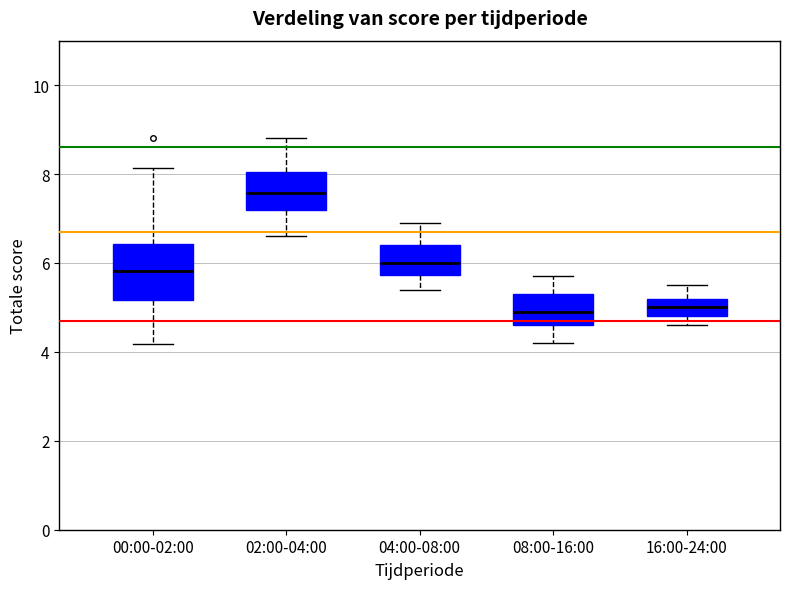

Reading left to right, read every box against the y-axis: the position of its median line, the range the box covers, and the ends of its whiskers. The values are not printed on the chart, so give them approximately, as read against the axis.

00:00-02:00: median 5.8, box 5.2 to 6.4, whiskers 4.2 to 8.2
02:00-04:00: median 7.6, box 7.2 to 8.0, whiskers 6.6 to 8.8
04:00-08:00: median 6.0, box 5.8 to 6.4, whiskers 5.4 to 7.0
08:00-16:00: median 5.0, box 4.6 to 5.4, whiskers 4.2 to 5.8
16:00-24:00: median 5.0, box 4.8 to 5.2, whiskers 4.6 to 5.6